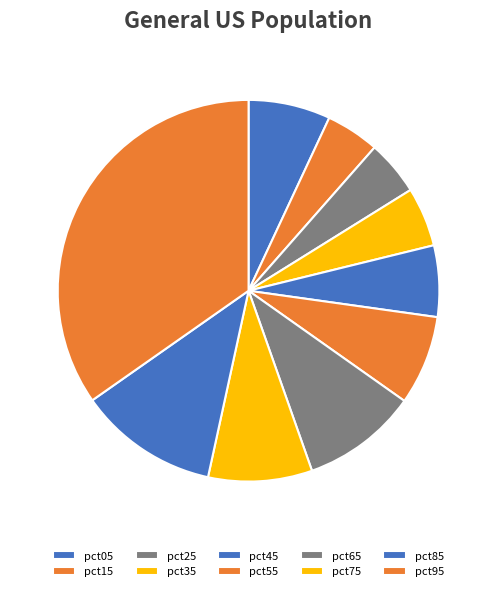

To the nearest percent, what is the average slice percentage?

10%